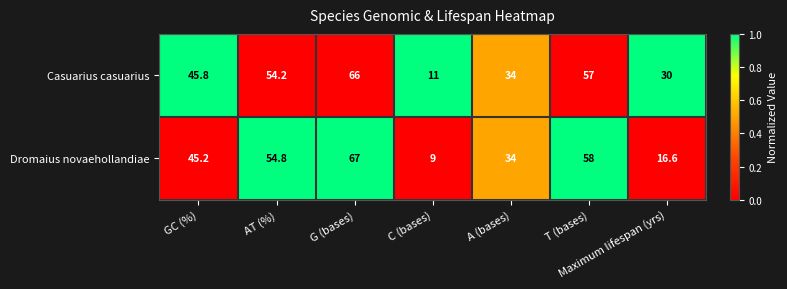

What is the average value of the Casuarius casuarius series?

42.6